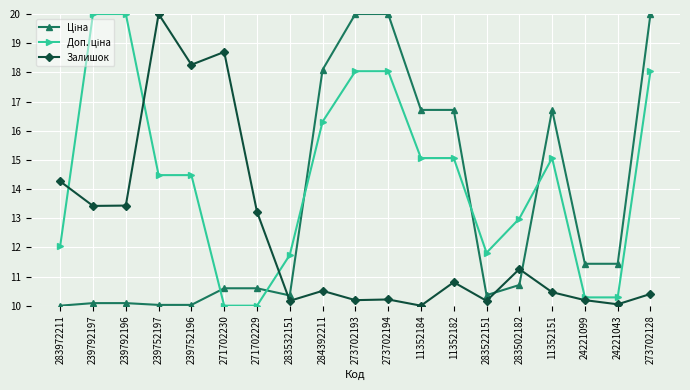

What is the spread (max minus min) of values at 283972211?

4.3